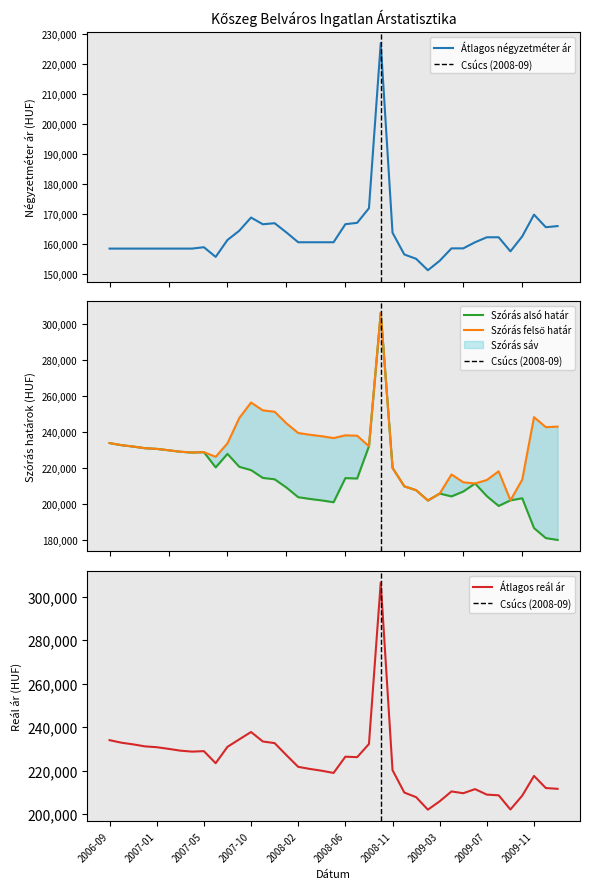

The Átlagos reál ár series shows 382443 at 2007-07. True or false?

False